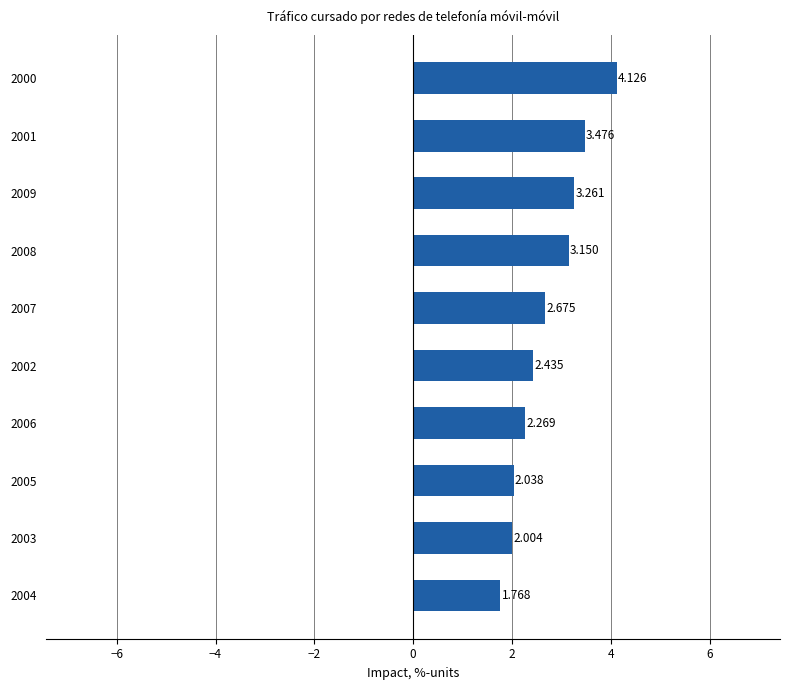

Does the chart contain any negative values?

No